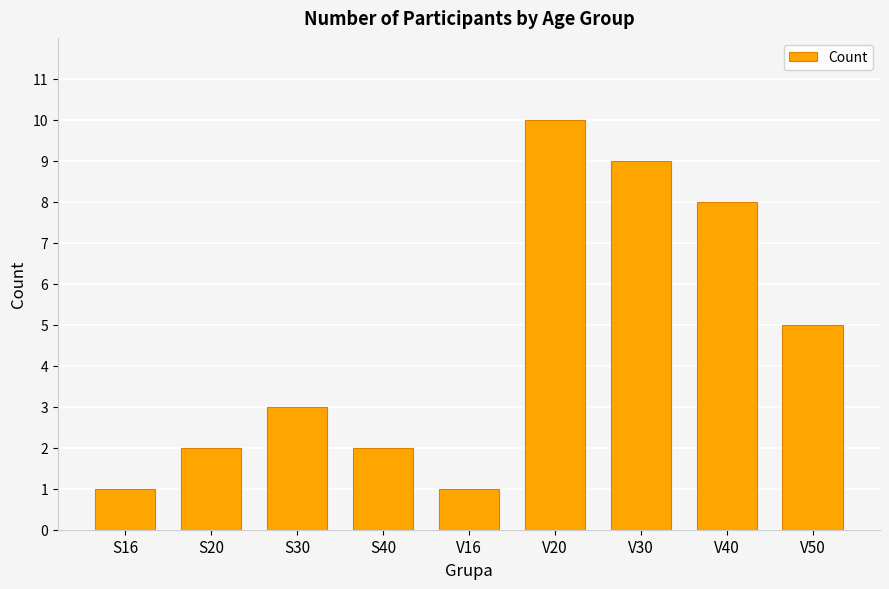

How many values are below 3?

4